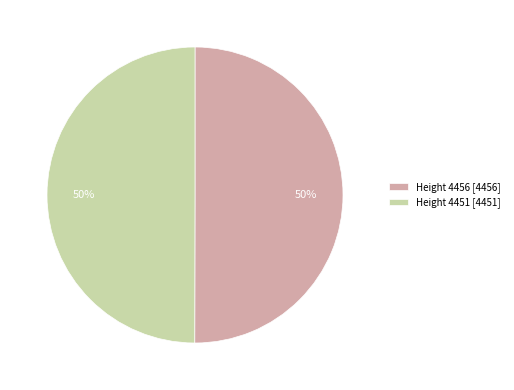

Is it true that Height 4451 [4451] is 38% of the pie?

False